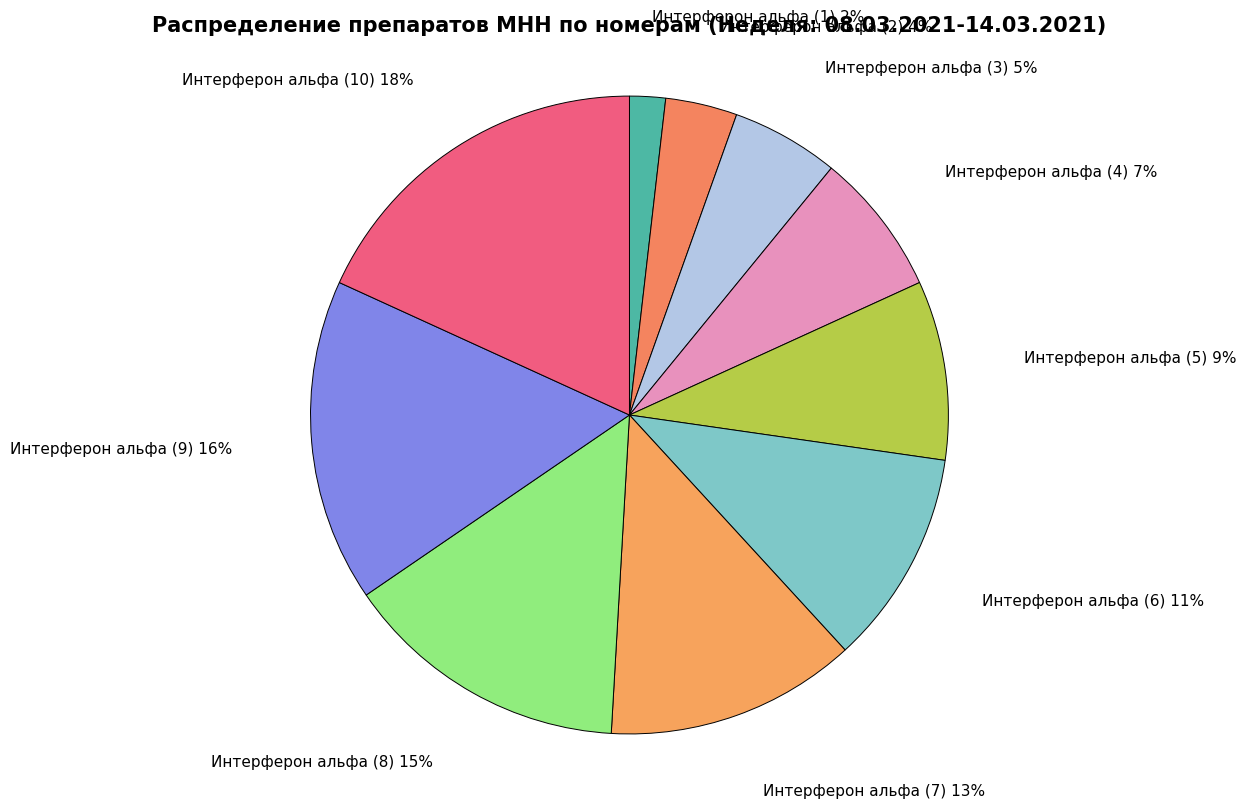

Which category has the smallest portion of the pie?

Интерферон альфа (1)